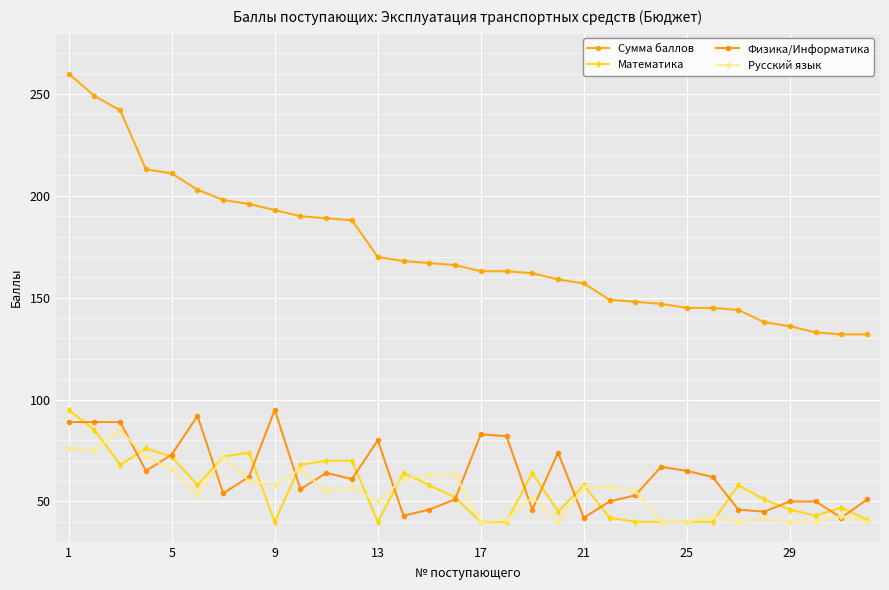

True or false: Сумма баллов and Физика/Информатика cross at least once.

False